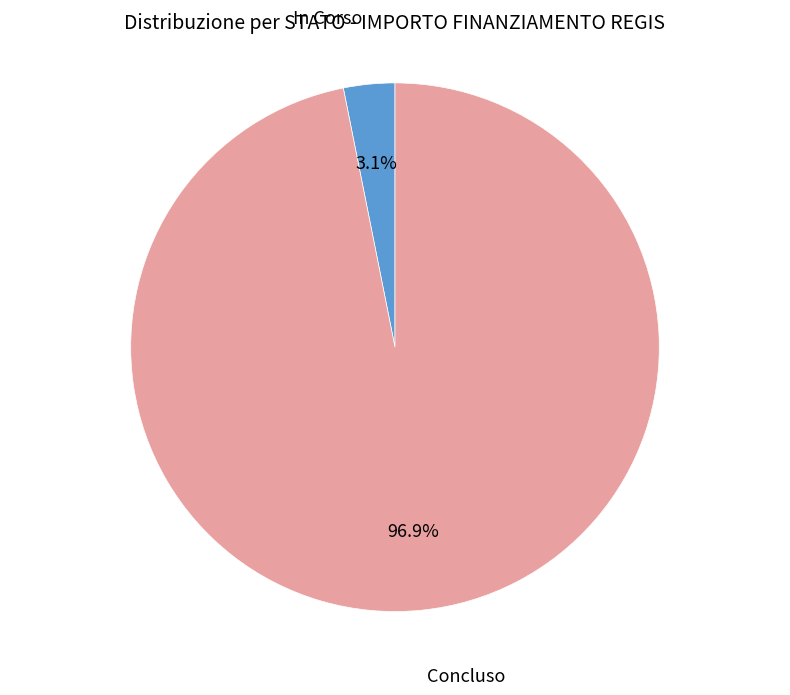

To the nearest percent, what is the difference between the largest and smallest slice percentages?

94%